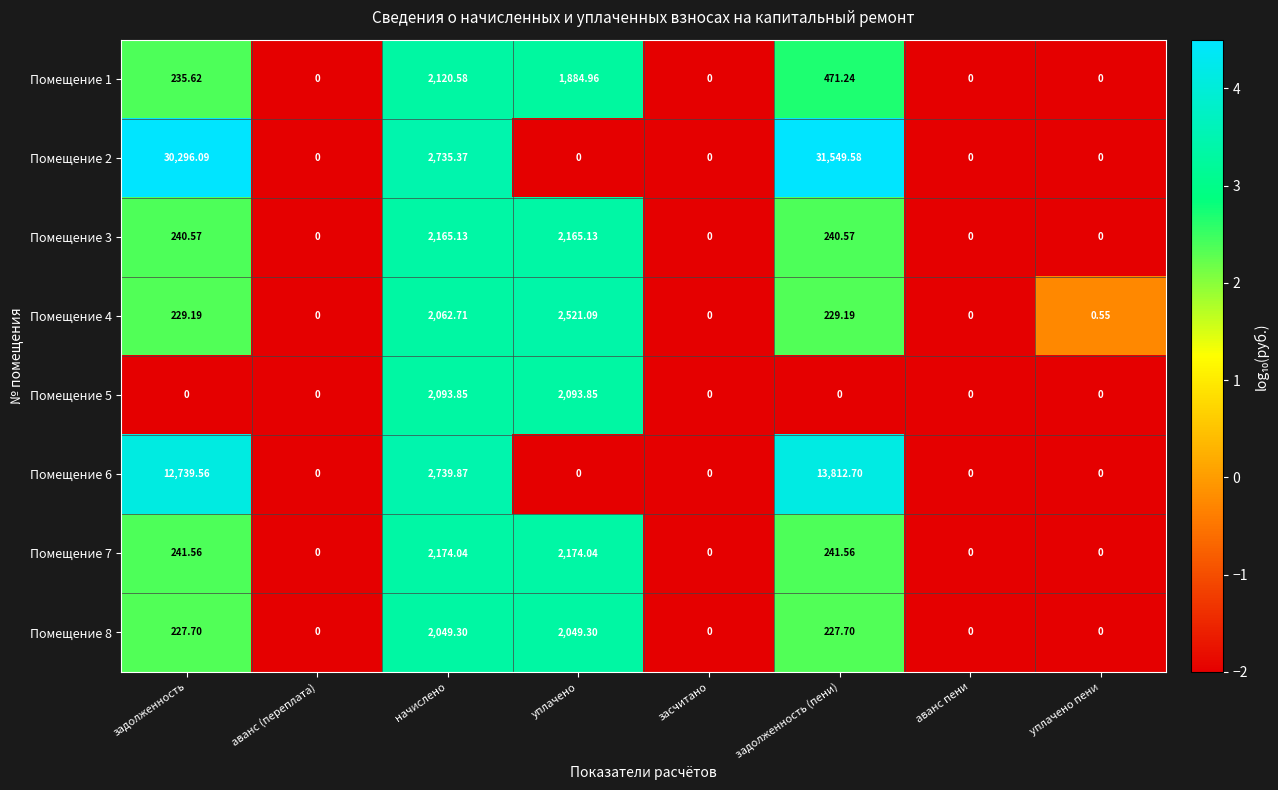

At which label does Помещение 4 reach its peak?

уплачено